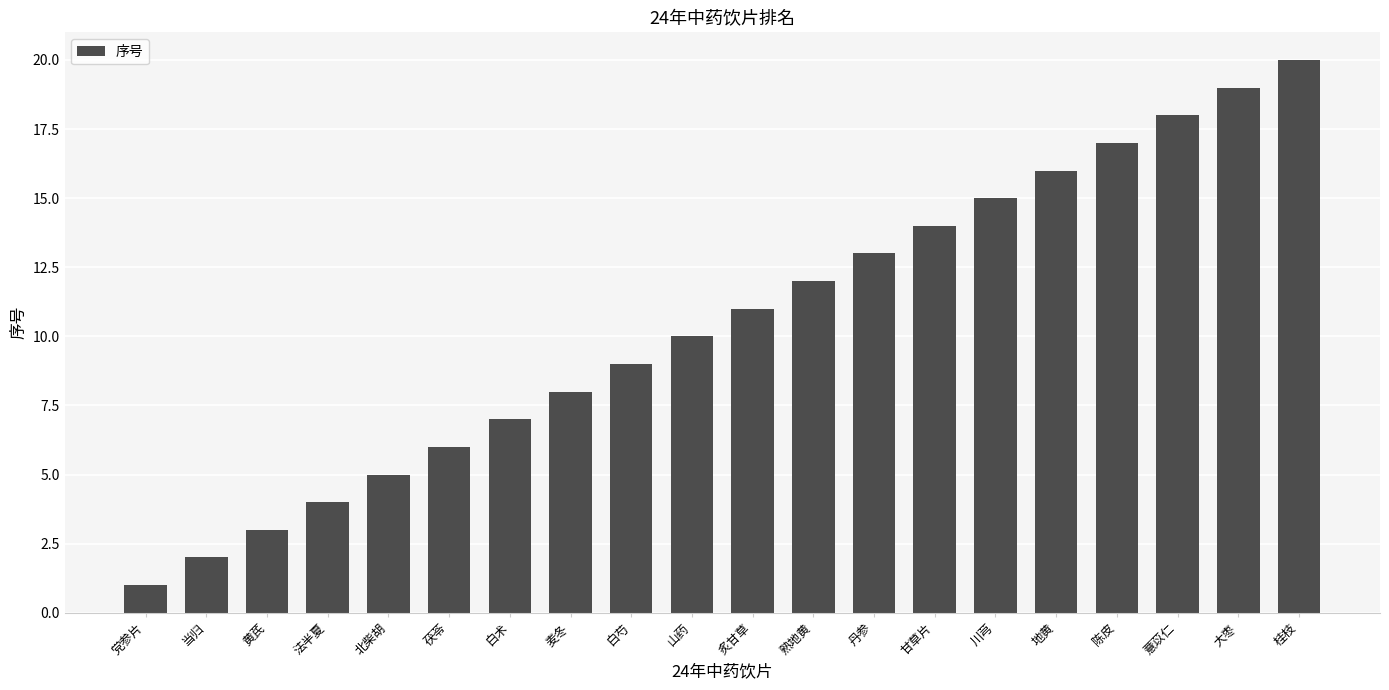

Are the bars horizontal?

No